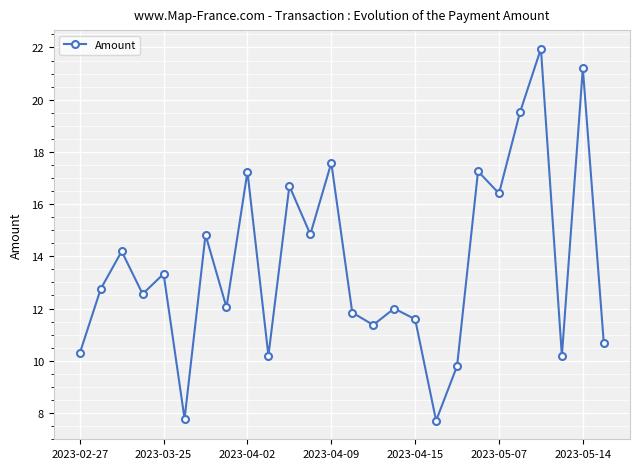

How many lines are shown in the chart?

1